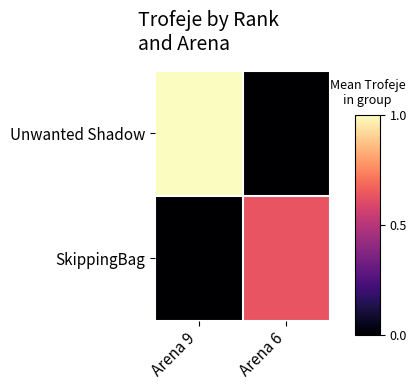

At which category is the sum across all series the highest?

Arena 9